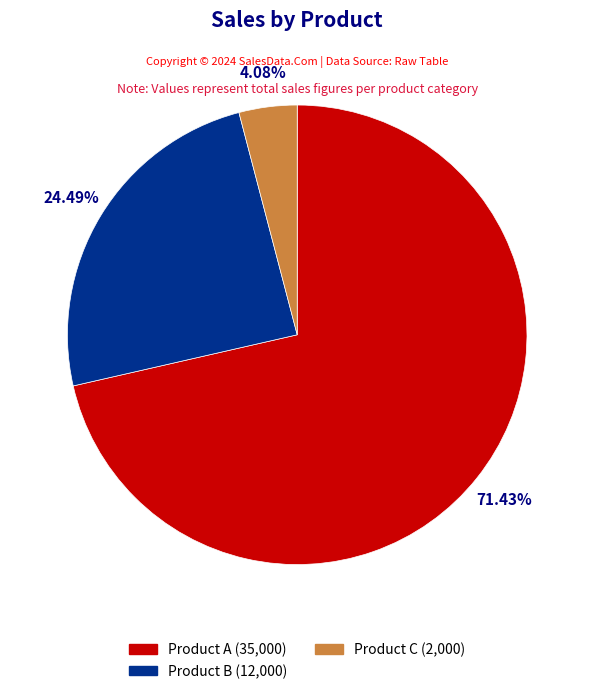

Rank the categories by value from lowest to highest.

Product C, Product B, Product A